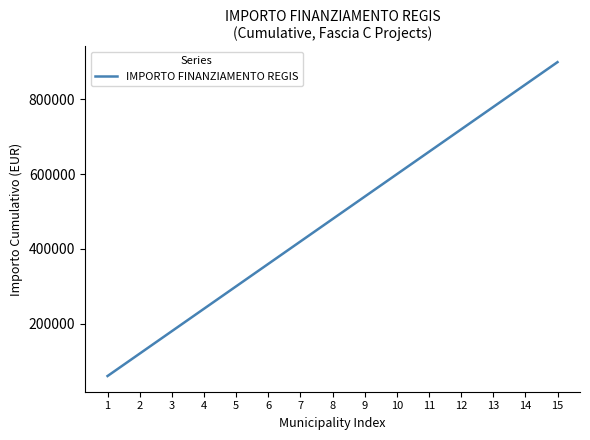

Reading left to right, extract all data points from this chart.

1=59966	2=119932	3=179898	4=239864	5=299830	6=359796	7=419762	8=479728	9=539694	10=599660	11=659626	12=719592	13=779558	14=839524	15=899490